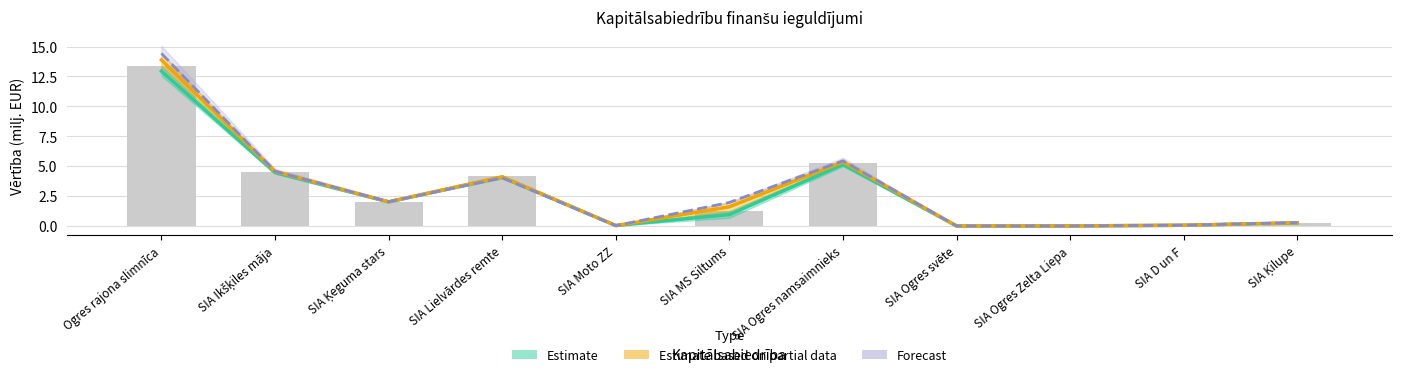

Where does the Forecast series first go above 1?

Ogres rajona slimnīca